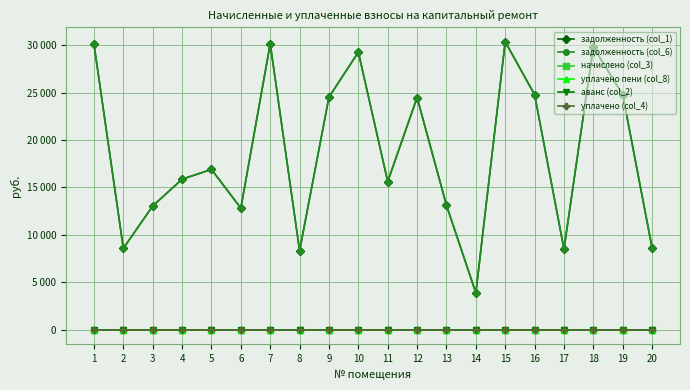

What are all the series names shown in the legend?

задолженность (col_1), задолженность (col_6), начислено (col_3), уплачено пени (col_8), аванс (col_2), уплачено (col_4)